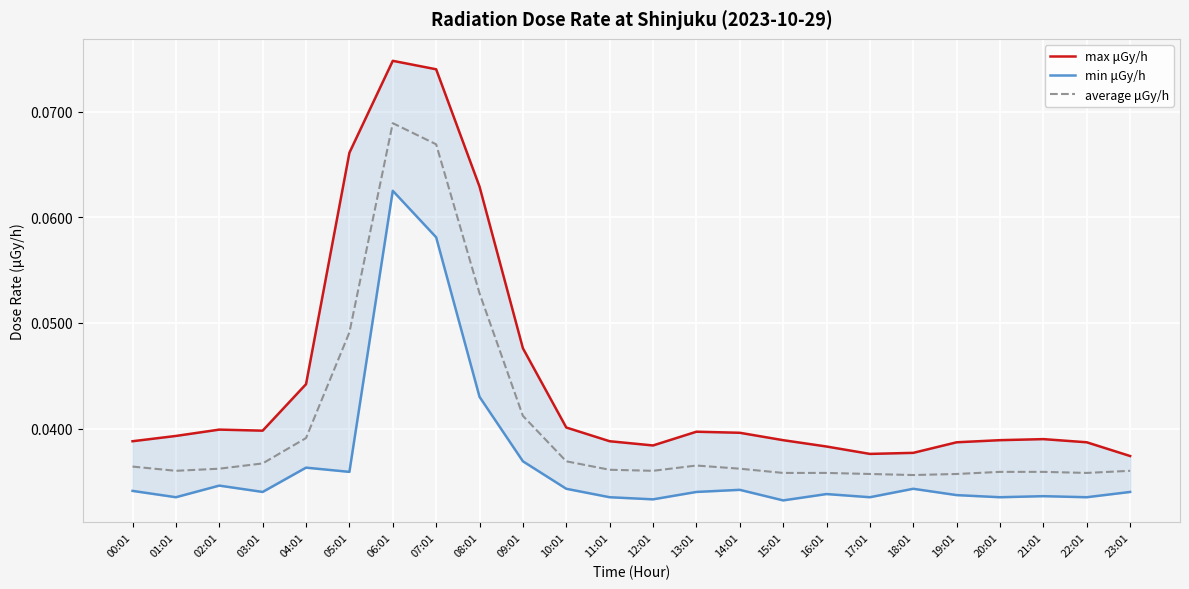

Reading right to left, extract all data points from this chart.

max μGy/h: 0.0	0.0	0.0	0.0	0.0	0.0	0.0	0.0	0.0	0.0	0.0	0.0	0.0	0.0	0.0	0.1	0.1	0.1	0.1	0.0	0.0	0.0	0.0	0.0
min μGy/h: 0.0	0.0	0.0	0.0	0.0	0.0	0.0	0.0	0.0	0.0	0.0	0.0	0.0	0.0	0.0	0.0	0.1	0.1	0.0	0.0	0.0	0.0	0.0	0.0
average μGy/h: 0.0	0.0	0.0	0.0	0.0	0.0	0.0	0.0	0.0	0.0	0.0	0.0	0.0	0.0	0.0	0.1	0.1	0.1	0.0	0.0	0.0	0.0	0.0	0.0